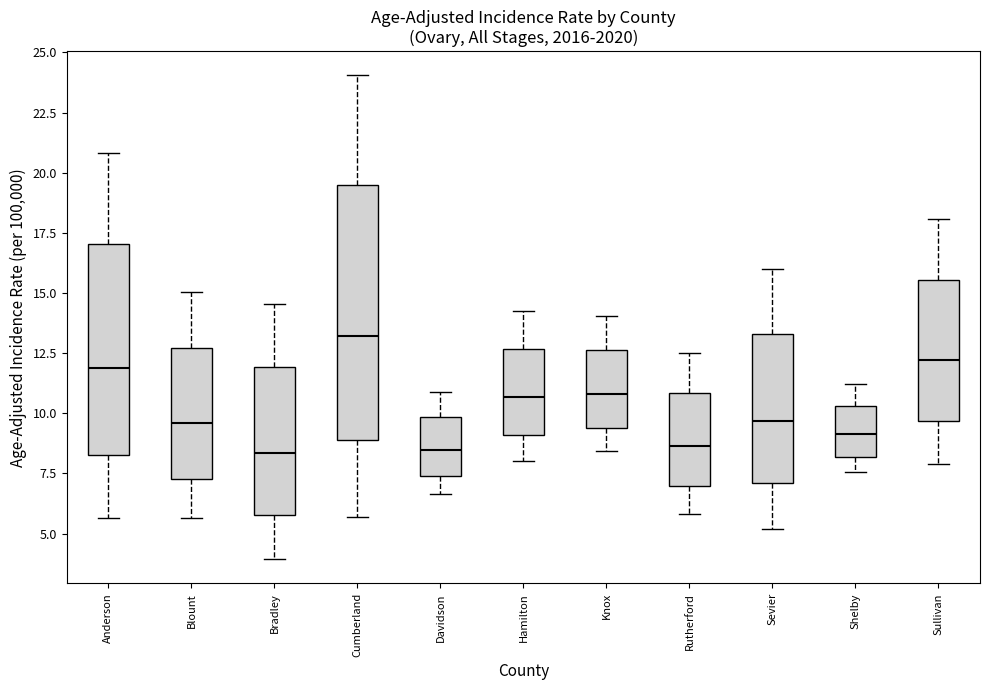

Reading left to right, read every box against the y-axis: the position of its median line, the range the box covers, and the ends of its whiskers. The values are not printed on the chart, so give them approximately, as read against the axis.

Anderson: median 12.0, box 8.5 to 17.0, whiskers 5.5 to 21.0
Blount: median 9.5, box 7.5 to 12.5, whiskers 5.5 to 15.0
Bradley: median 8.5, box 6.0 to 12.0, whiskers 4.0 to 14.5
Cumberland: median 13.0, box 9.0 to 19.5, whiskers 5.5 to 24.0
Davidson: median 8.5, box 7.5 to 10.0, whiskers 6.5 to 11.0
Hamilton: median 10.5, box 9.0 to 12.5, whiskers 8.0 to 14.0
Knox: median 11.0, box 9.5 to 12.5, whiskers 8.5 to 14.0
Rutherford: median 8.5, box 7.0 to 11.0, whiskers 6.0 to 12.5
Sevier: median 9.5, box 7.0 to 13.5, whiskers 5.0 to 16.0
Shelby: median 9.0, box 8.0 to 10.5, whiskers 7.5 to 11.0
Sullivan: median 12.0, box 9.5 to 15.5, whiskers 8.0 to 18.0